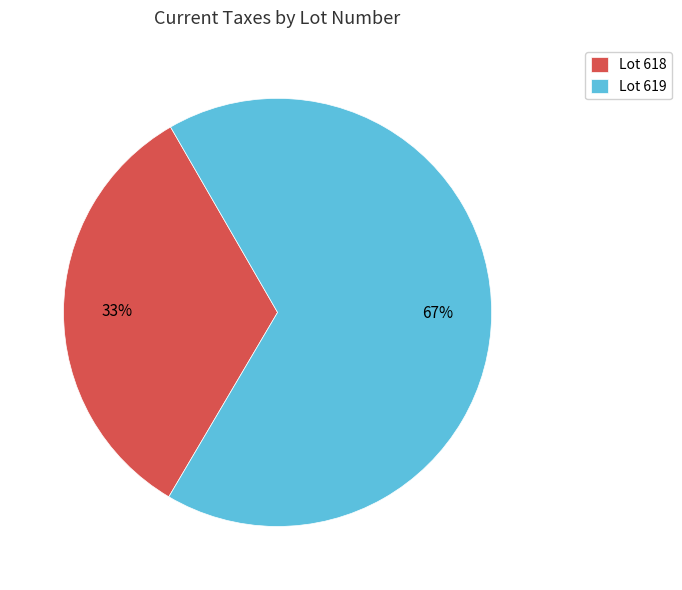

Does any single category account for the majority?

Yes